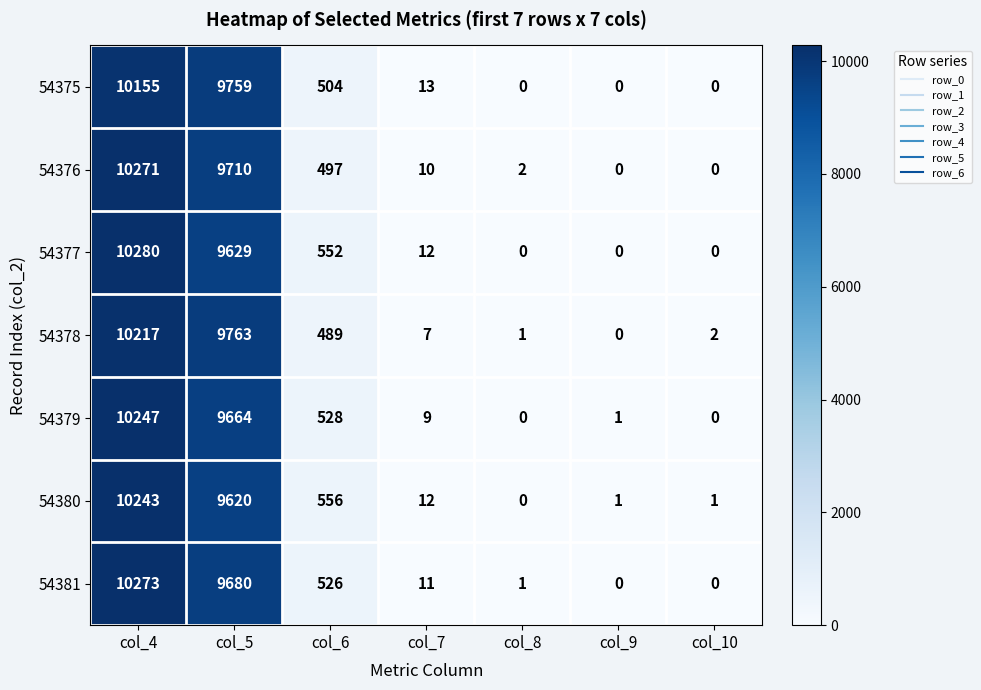

Which series has the largest total across all categories?

54381